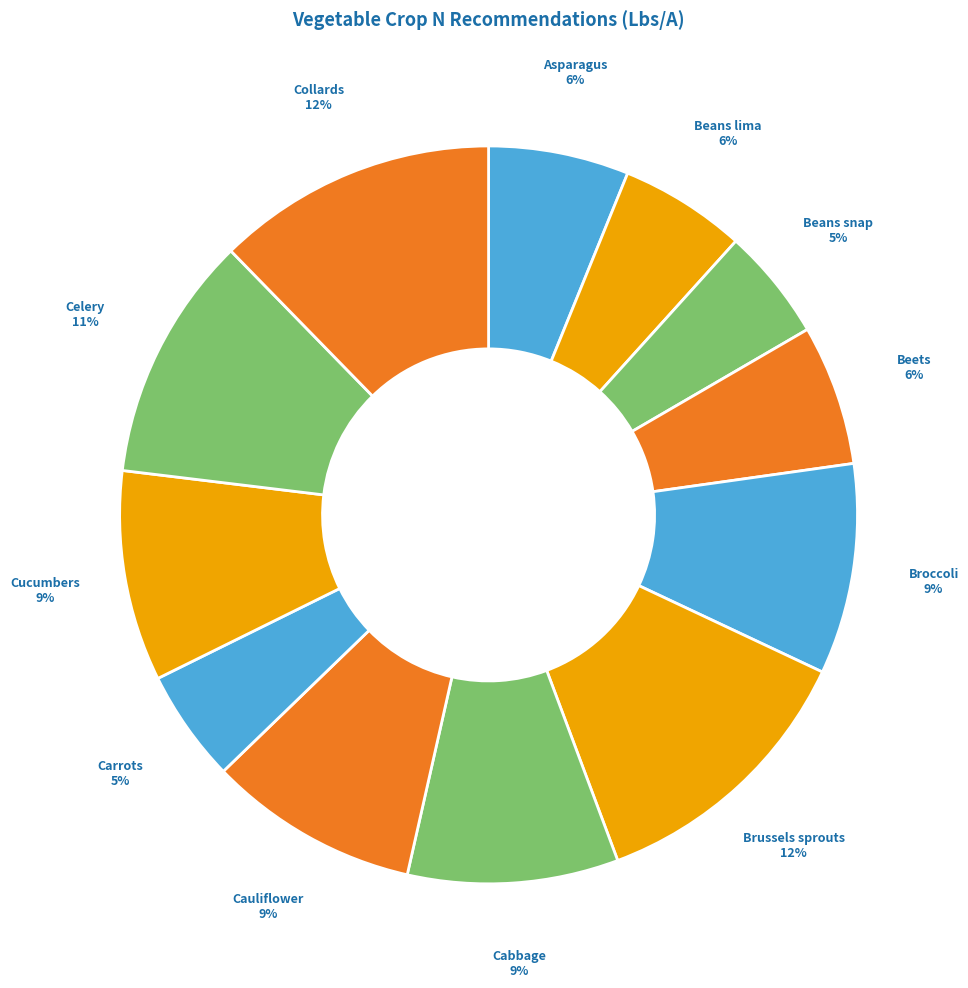

How many segments does this pie chart have?

12